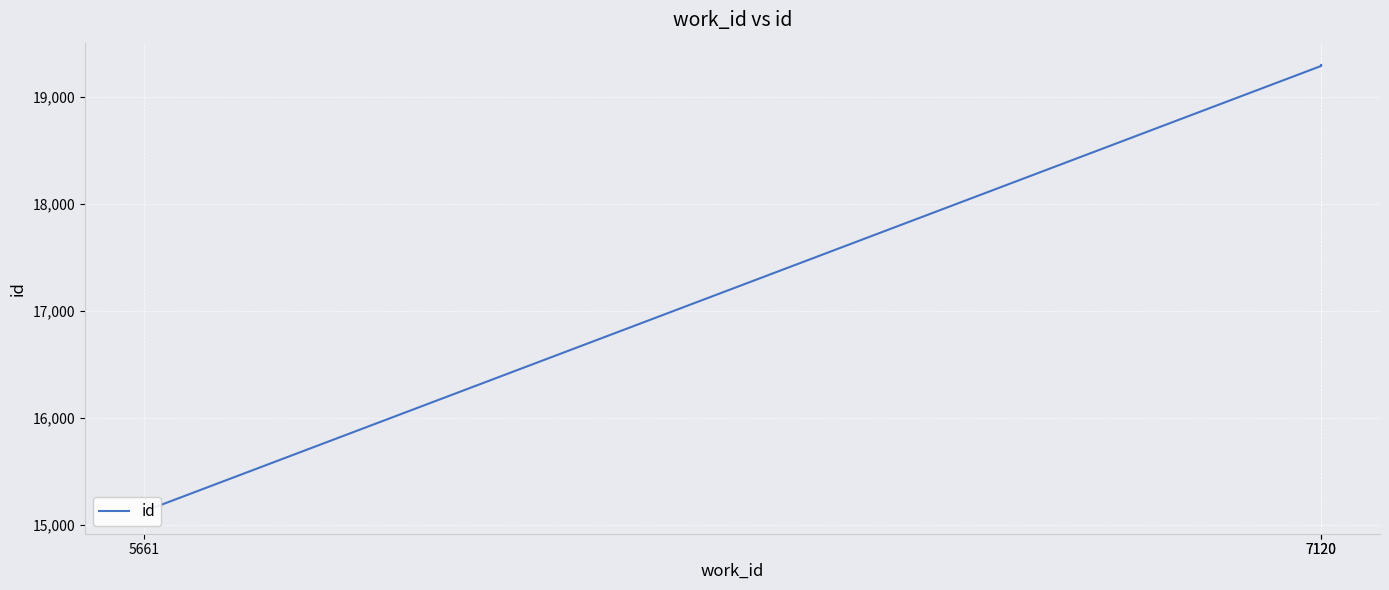

The value at 7120 is 19288. True or false?

True